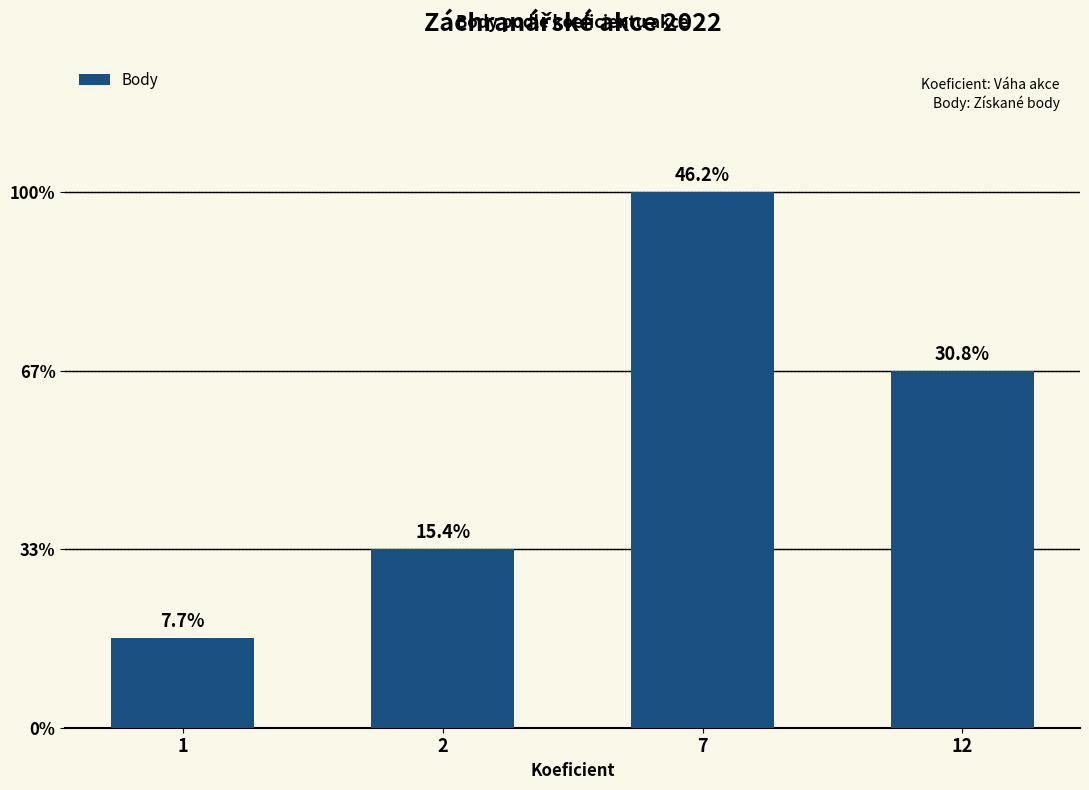

What is the difference between the values at 2 and 1?

1